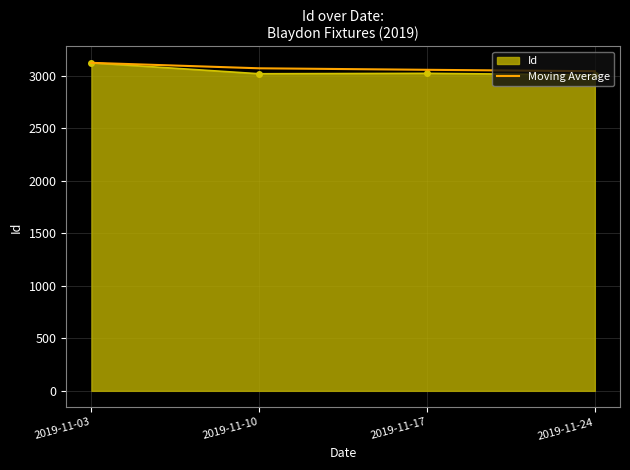

Count the number of categories in the chart.

4